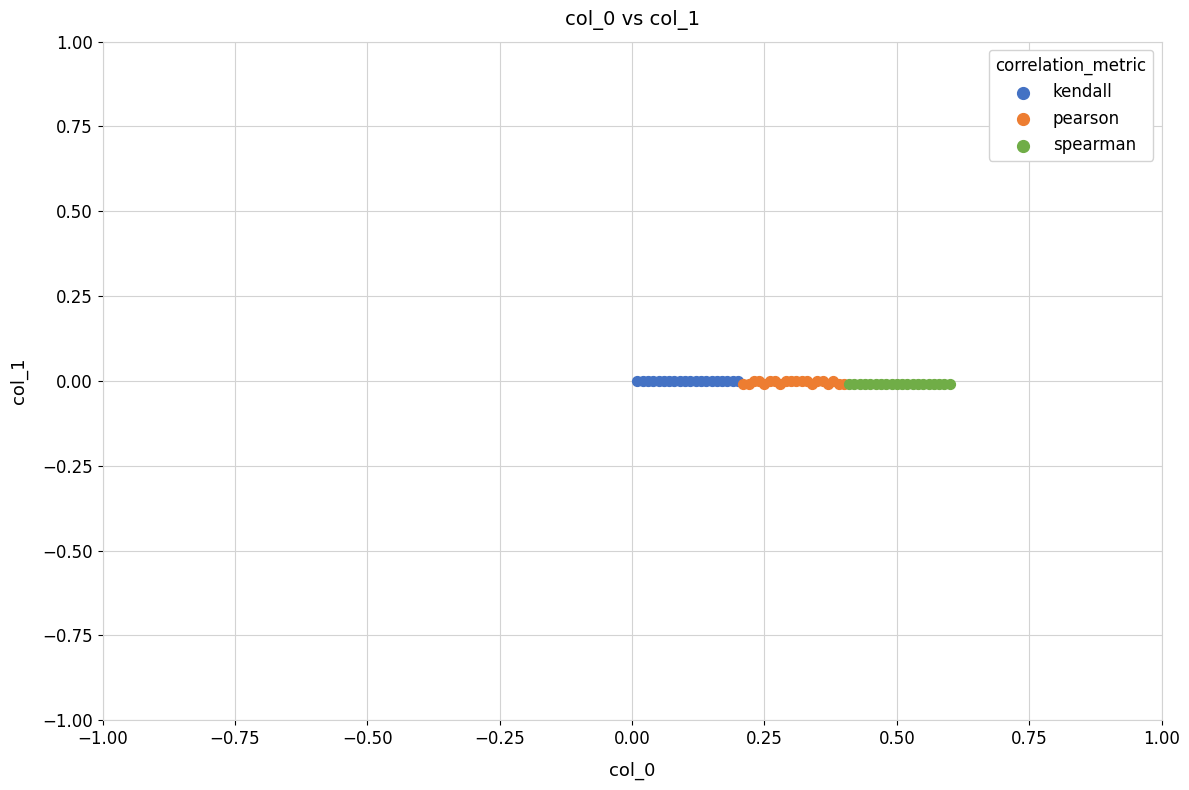

What are all the series names shown in the legend?

kendall, pearson, spearman